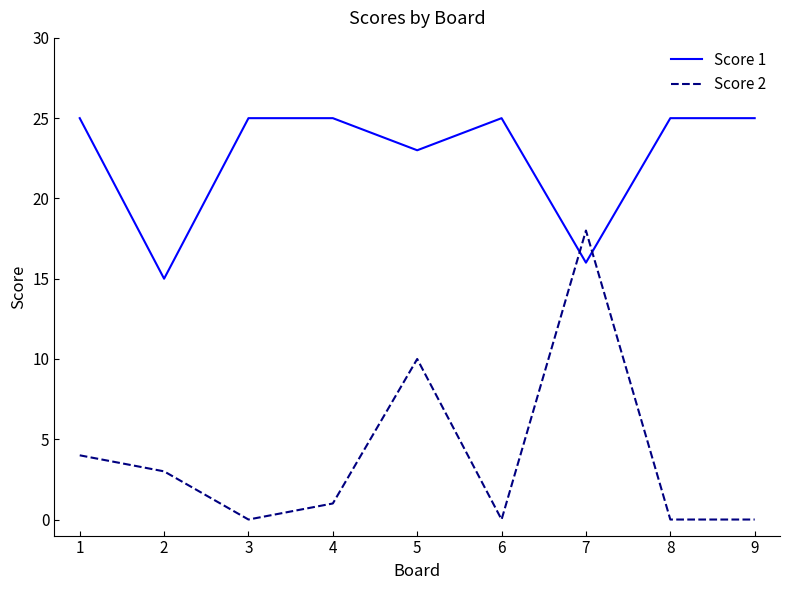

At how many categories does at least one series exceed 2?

9